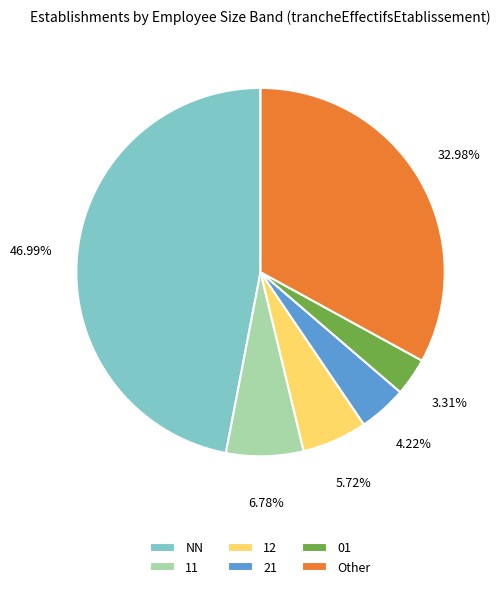

To the nearest percent, what portion does Other represent?

33%